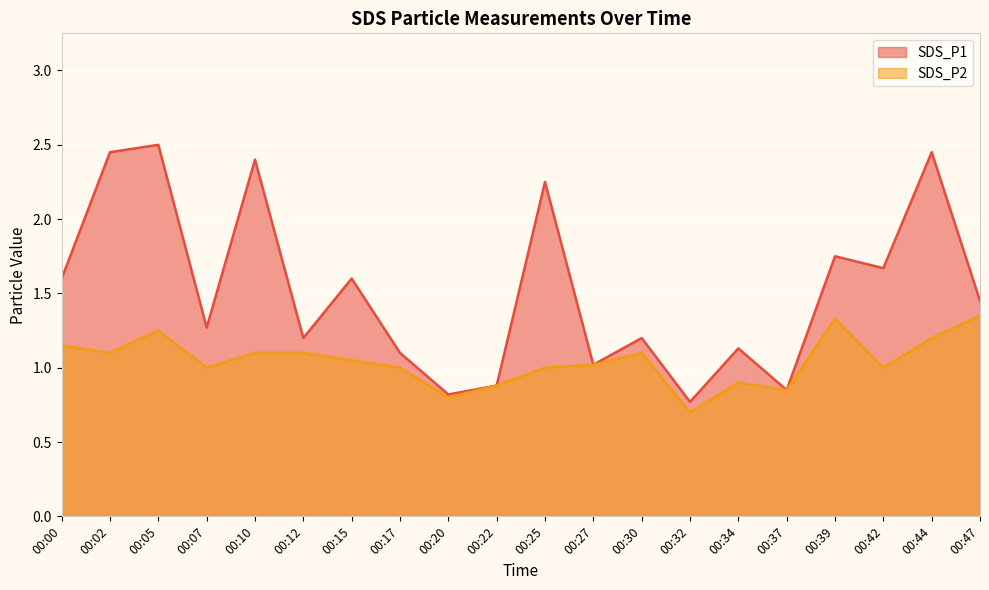

Reading left to right, extract all data points from this chart.

SDS_P1: 1.6	2.5	2.5	1.3	2.4	1.2	1.6	1.1	0.8	0.9	2.2	1.0	1.2	0.8	1.1	0.8	1.8	1.7	2.5	1.4
SDS_P2: 1.1	1.1	1.2	1.0	1.1	1.1	1.1	1.0	0.8	0.9	1.0	1.0	1.1	0.7	0.9	0.8	1.3	1.0	1.2	1.4